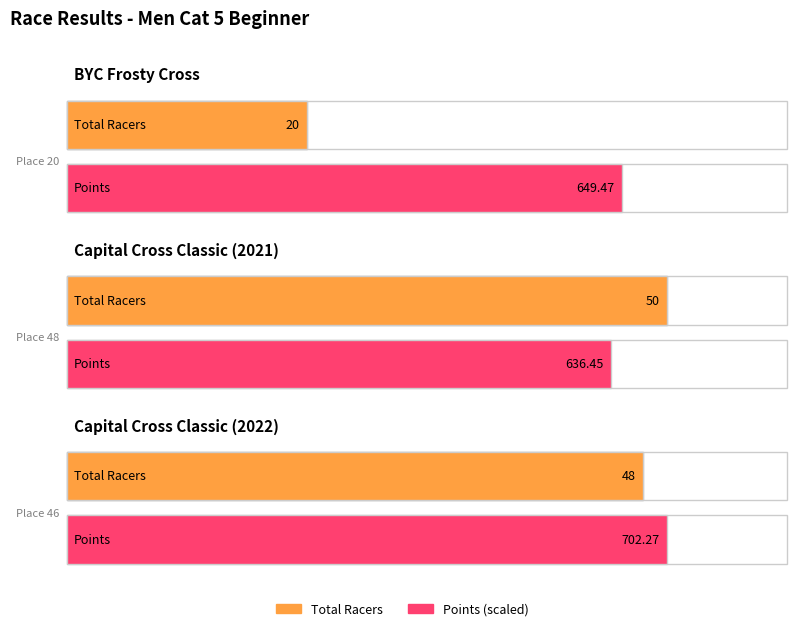

Reading left to right, transcribe all the data shown in this chart.

Total Racers: 20.0	50.0	48.0
Points: 649.5	636.5	702.3